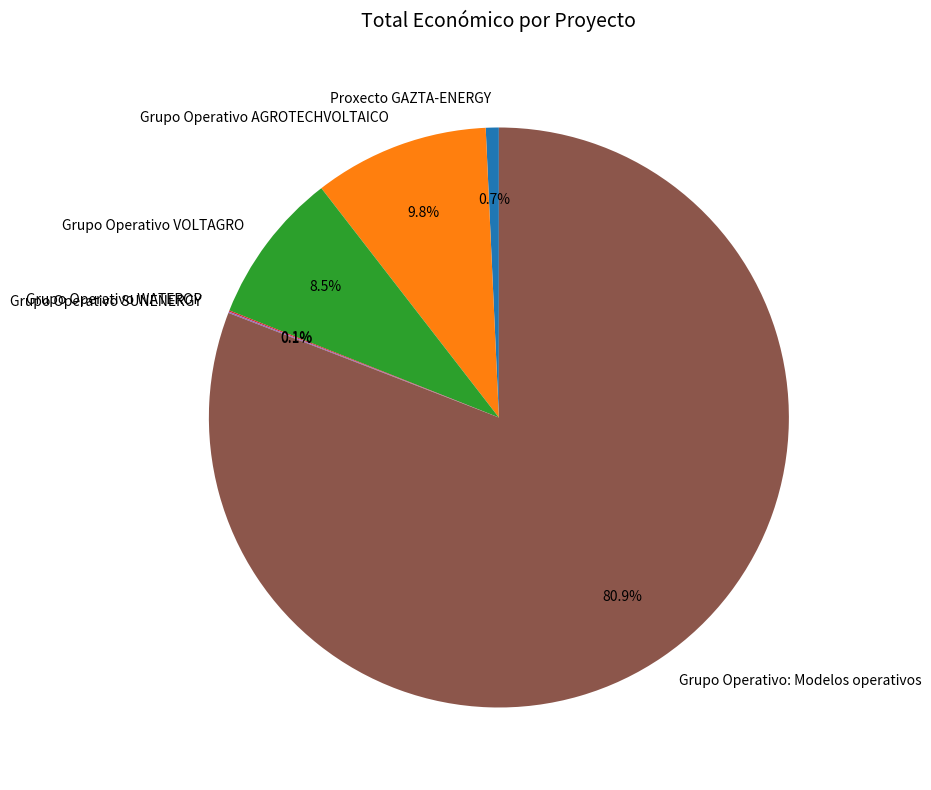

Do Grupo Operativo AGROTECHVOLTAICO and Proxecto GAZTA-ENERGY together represent more than half of the pie?

No